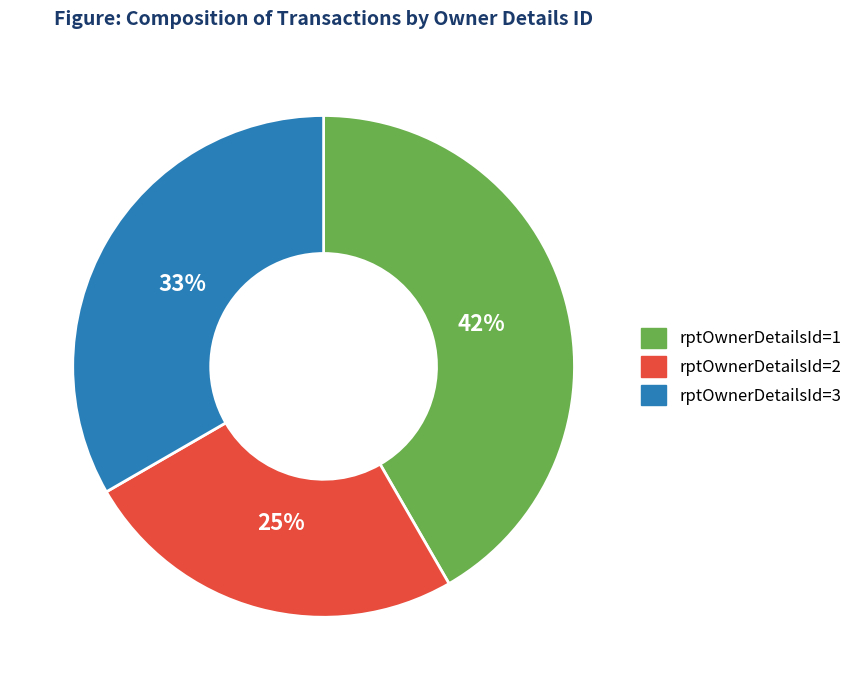

How many segments does this pie chart have?

3